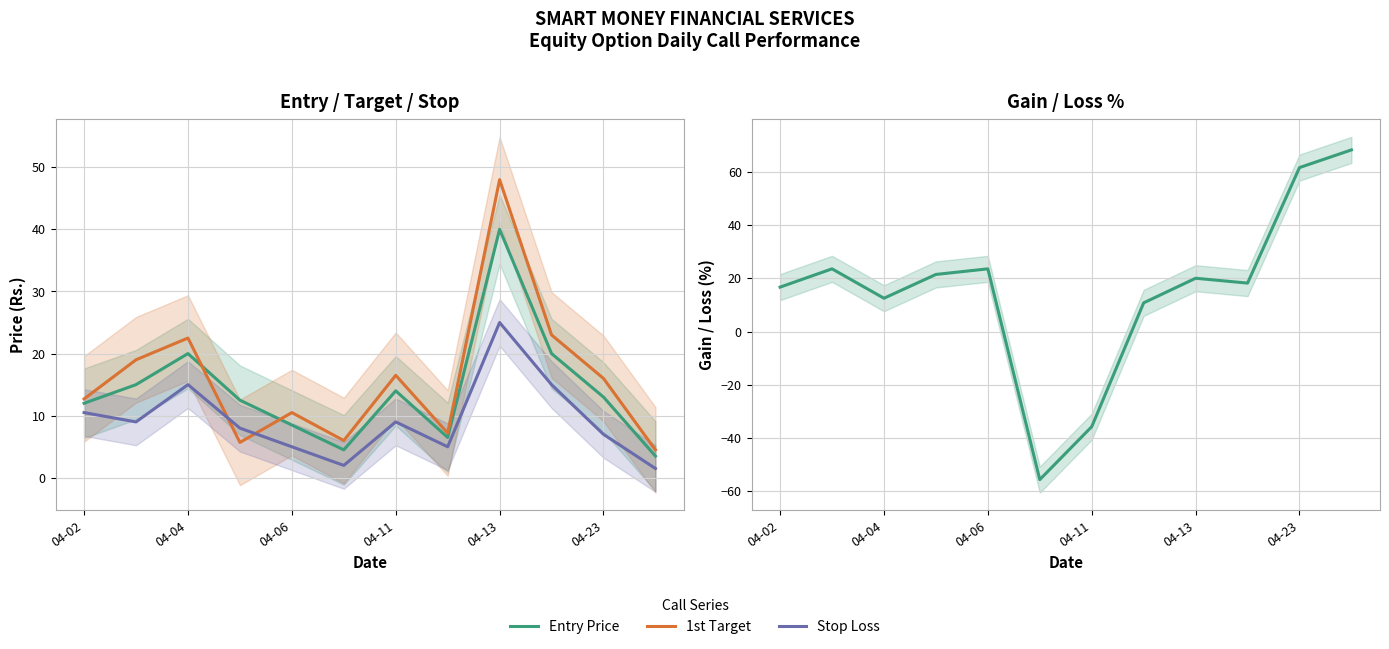

True or false: Entry Price and 1st Target intersect in this chart.

True